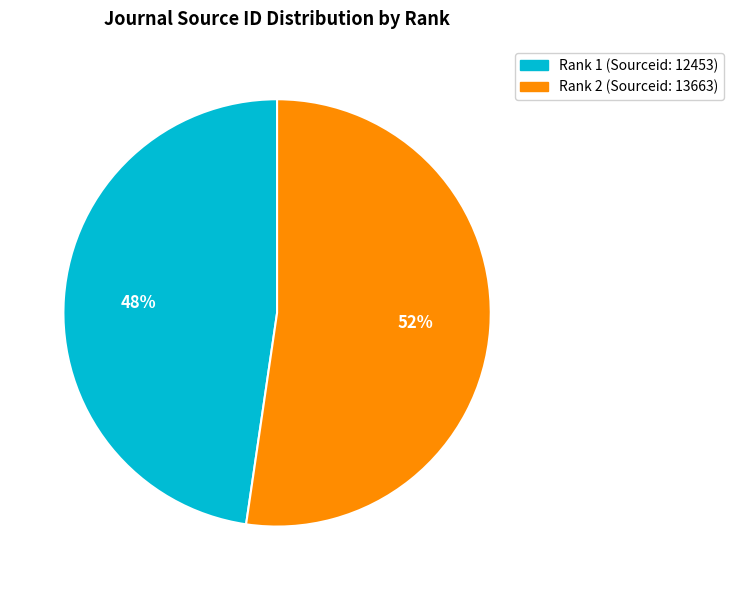

Between Rank 1 (Sourceid: 12453) and Rank 2 (Sourceid: 13663), which is larger?

Rank 2 (Sourceid: 13663)